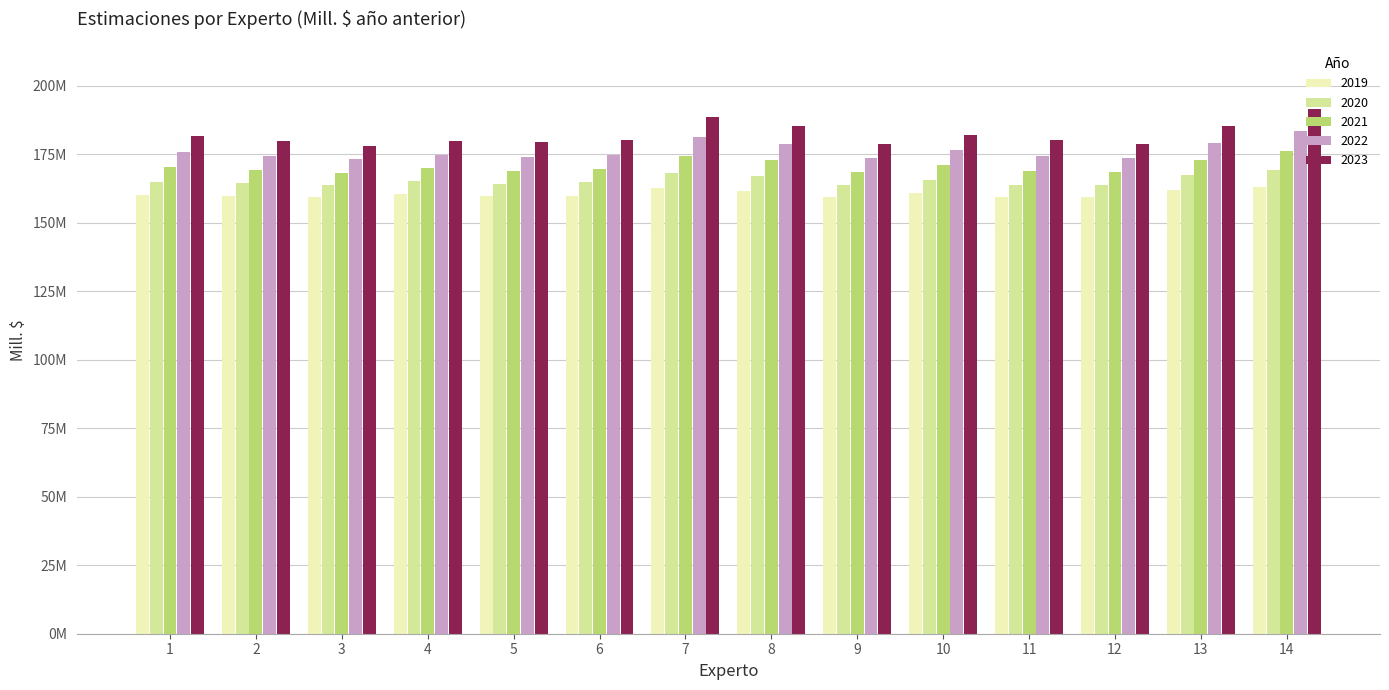

At which category does the chart reach its minimum across all series?

3